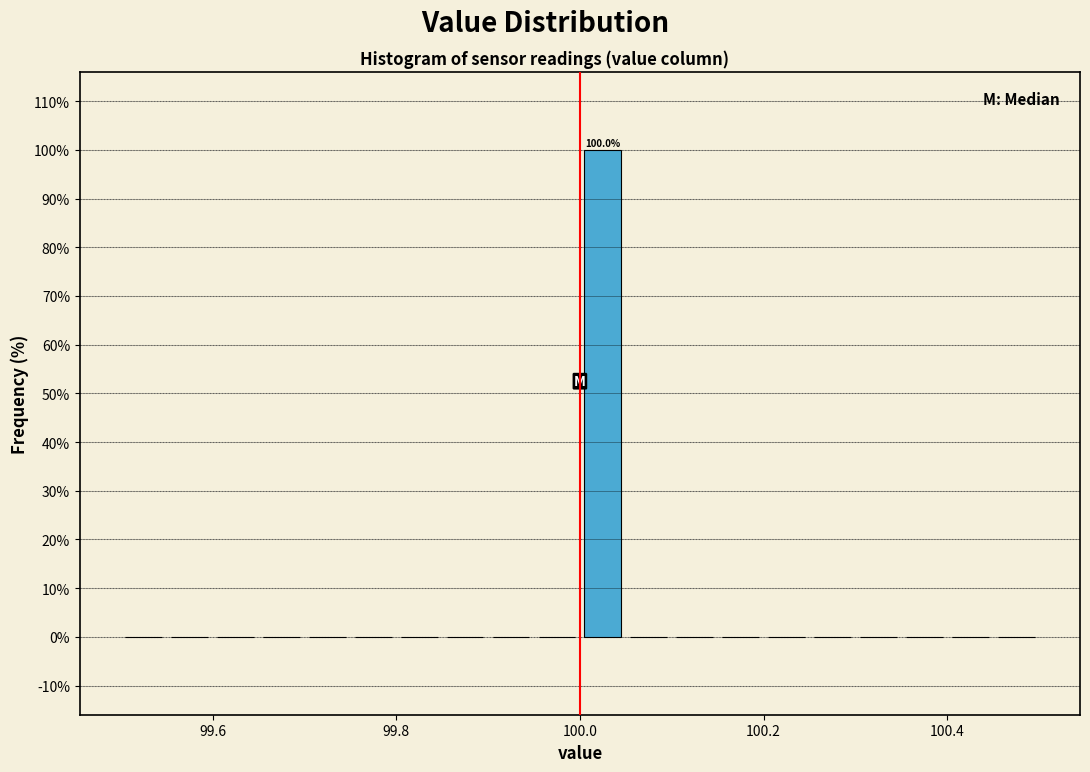

Read against the x-axis, roughly where is the centre of the tallest bar?

100.02